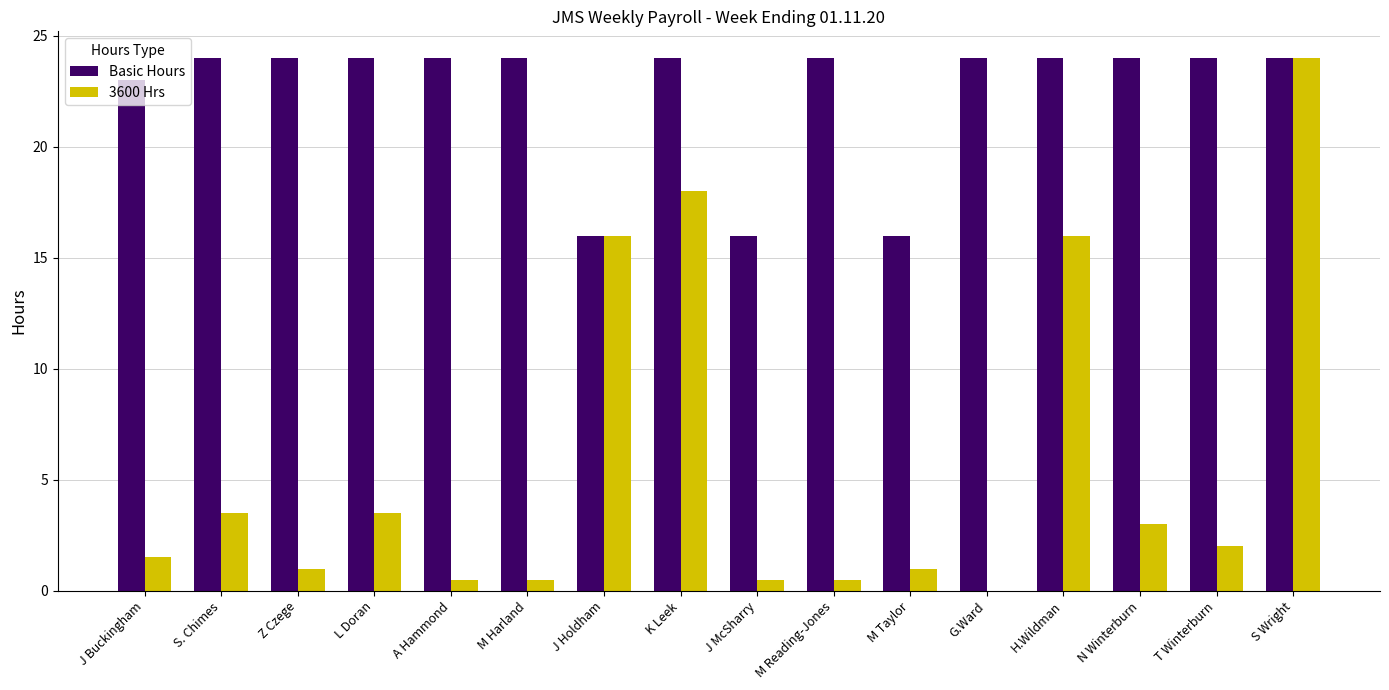

What is the total value across all series at M Taylor?

17.0